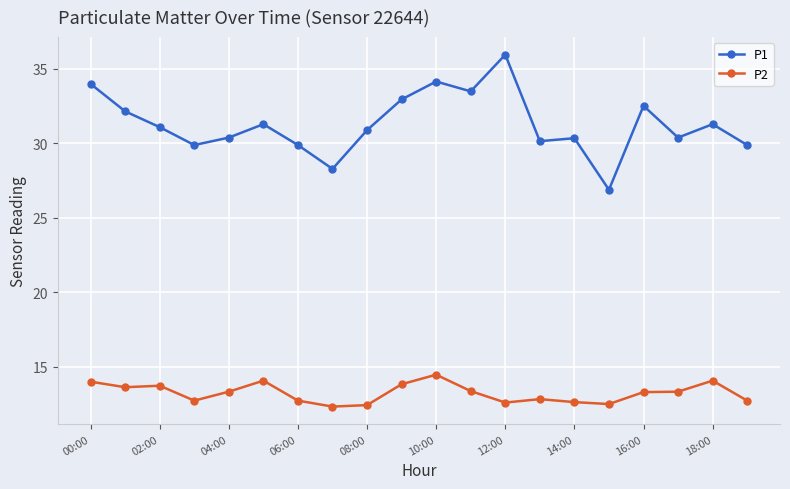

How many values in the P1 series are below 31?

10